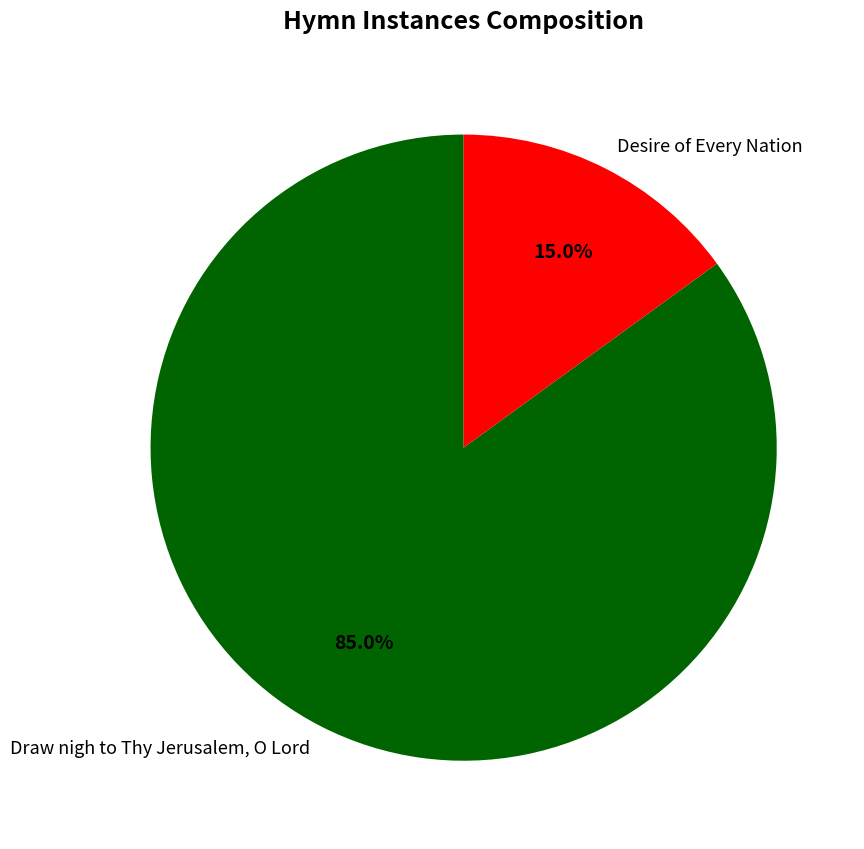

To the nearest percent, what is the difference between the largest and smallest slice percentages?

70%